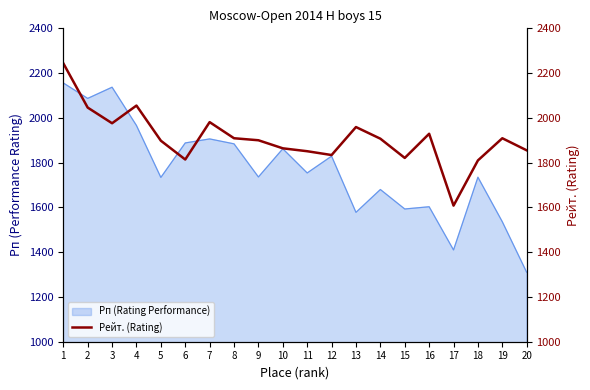

The chart shows a value of 1834 at 12. True or false?

True